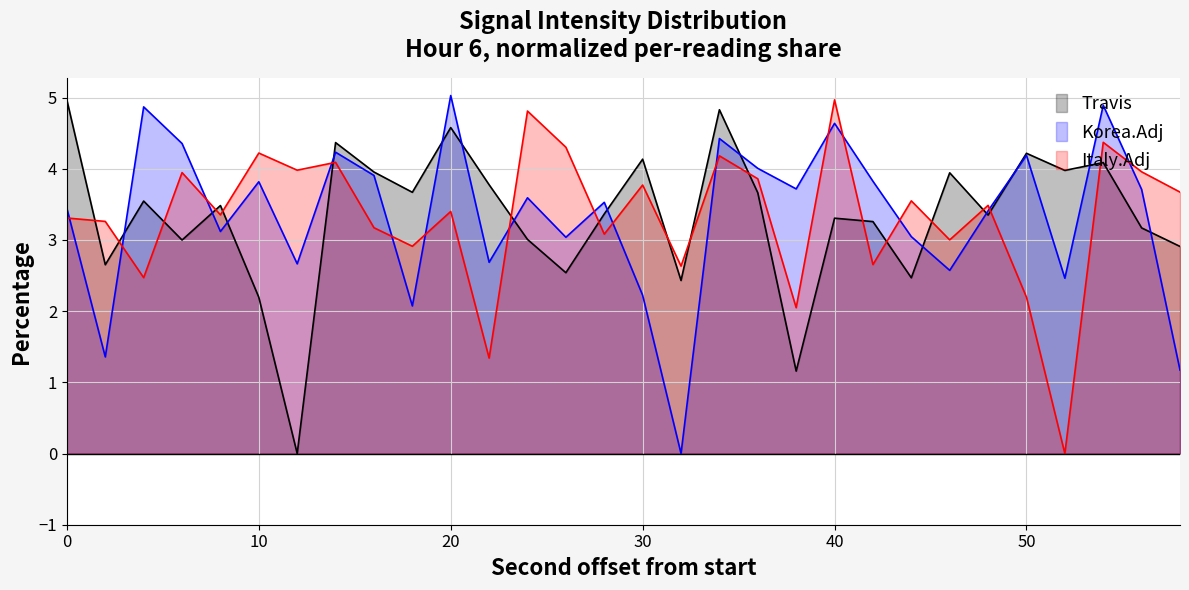

What is the value of the intensity_mean_per_minute point at the 23rd from the left?

2.5